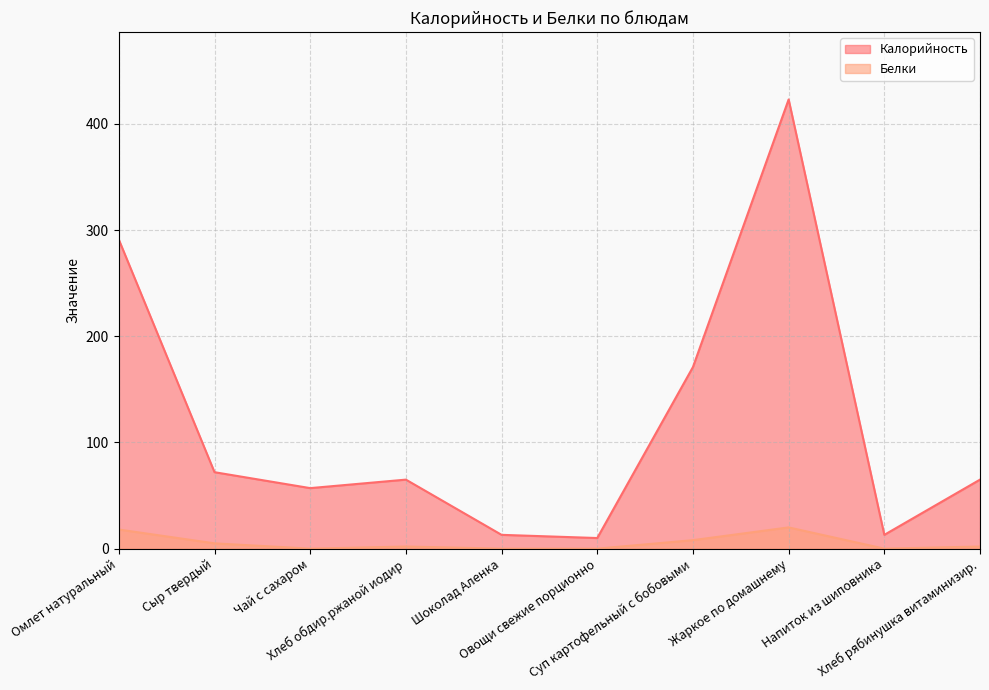

Reading left to right, list all the values displayed in this chart.

Калорийность: 291	72	57	65	13	10	171	423	13	65
Белки: 18	5	0	2	0	0	8	20	0	2